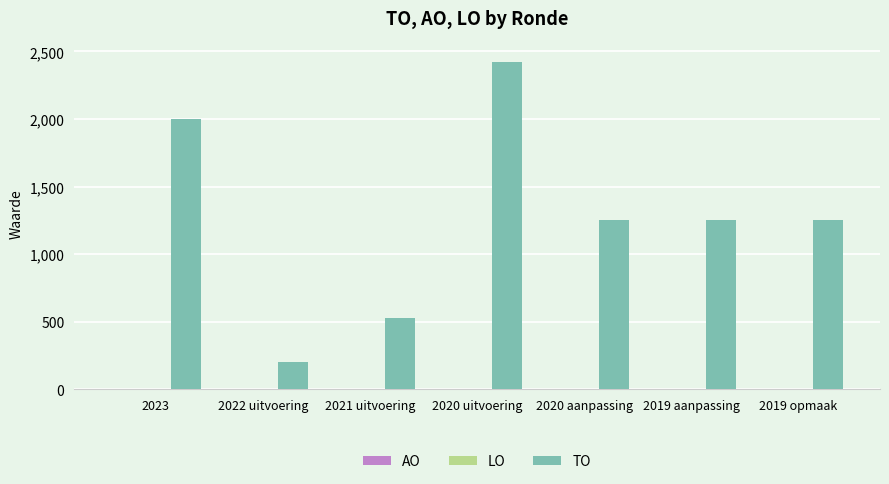

Reading right to left, list all the values displayed in this chart.

1250	1250	1250	2423	528	202	2000